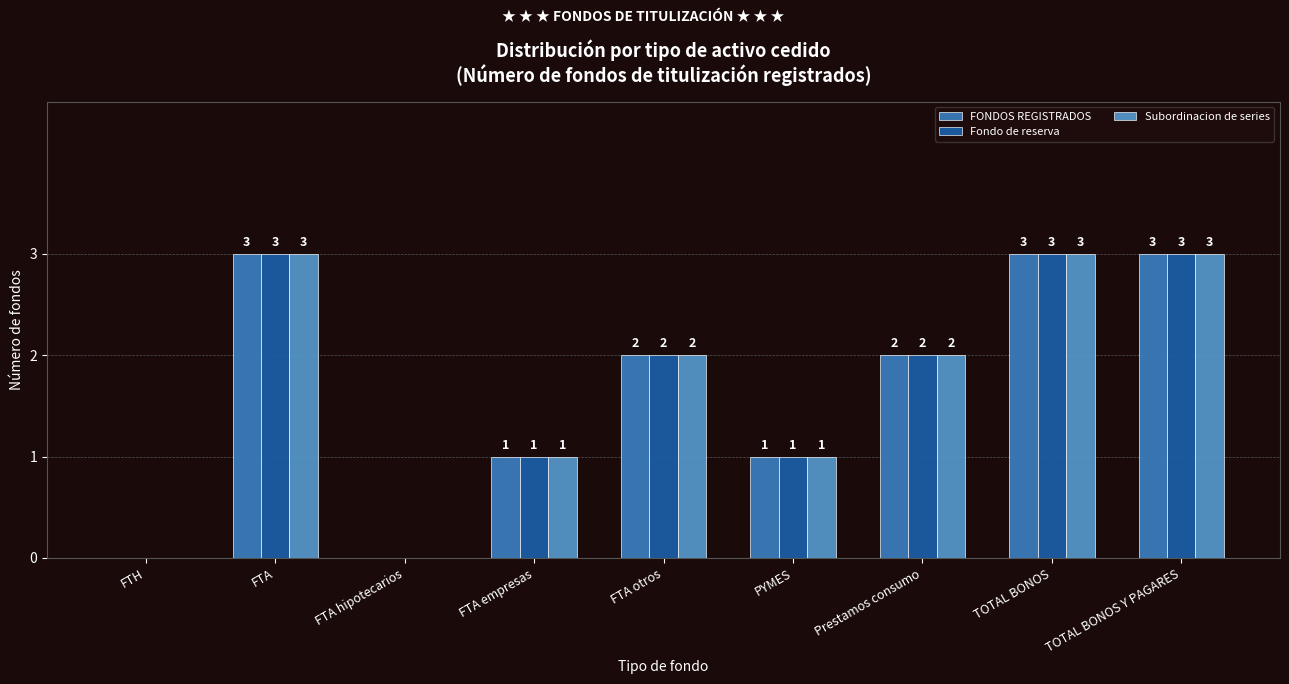

What is the sum of the Fondo de reserva values at FTH and FTA empresas?

1